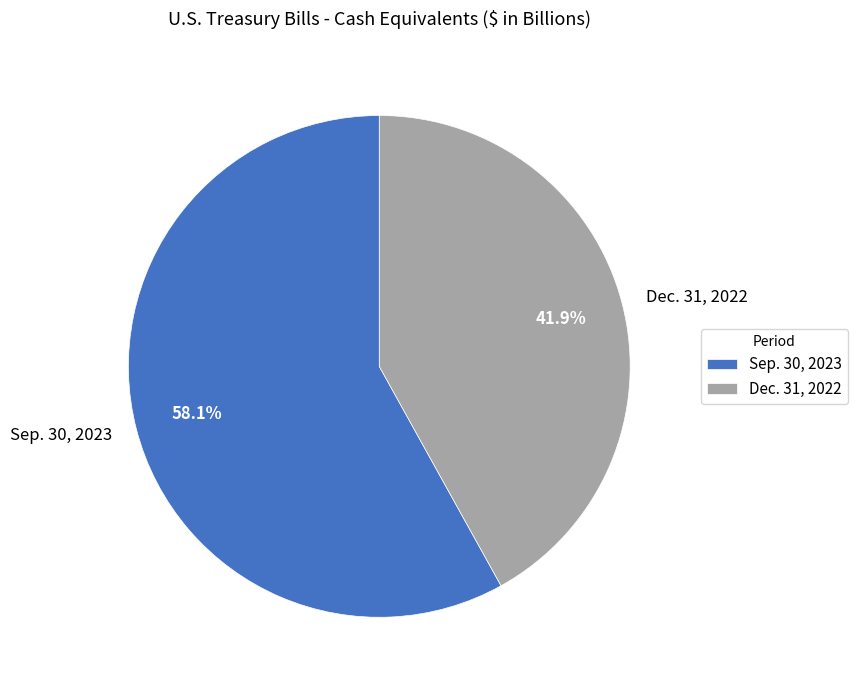

Do Sep. 30, 2023 and Dec. 31, 2022 together represent more than half of the pie?

Yes